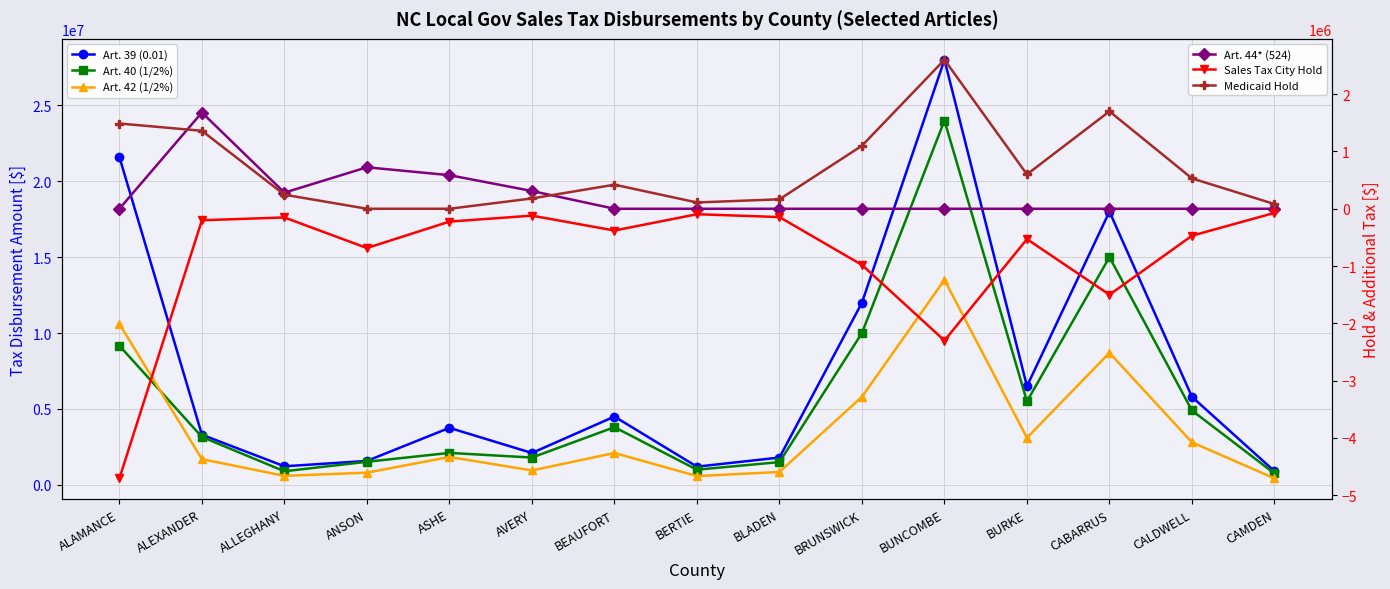

What is the difference between the highest and lowest values at ALAMANCE?

26294852.8